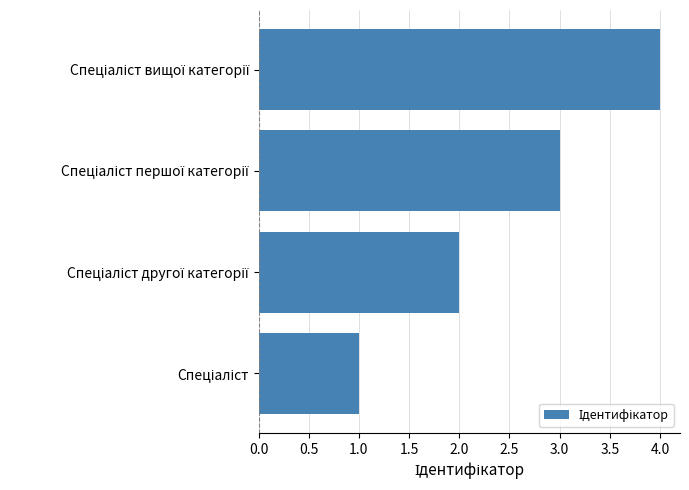

What is the sum of all values?

10